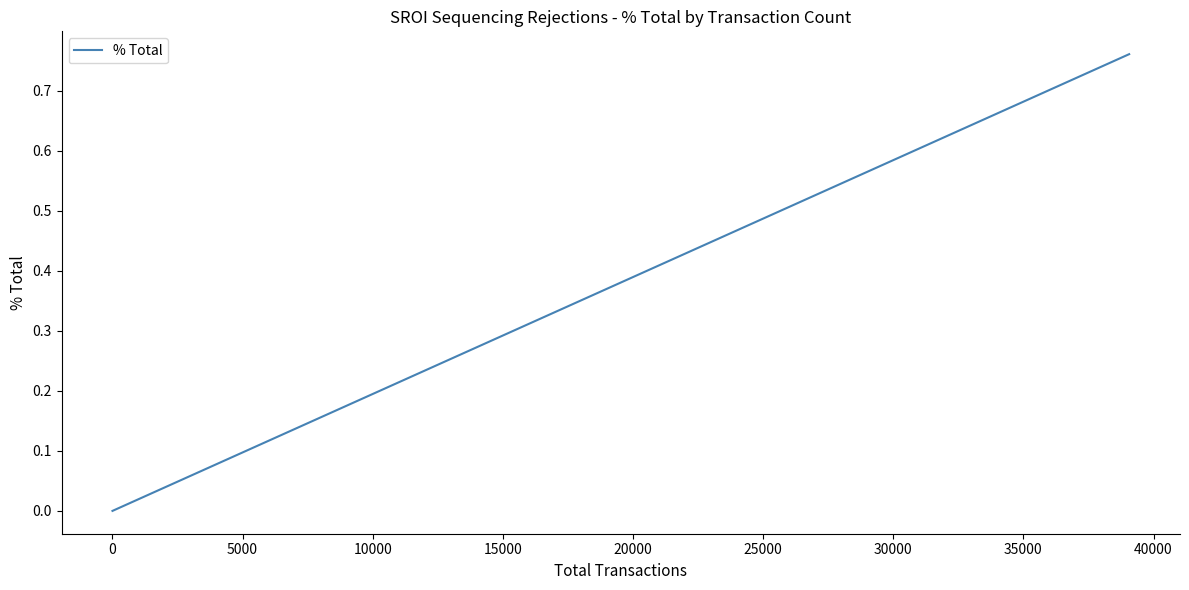

The chart shows a value of 0.0 at 12. True or false?

False